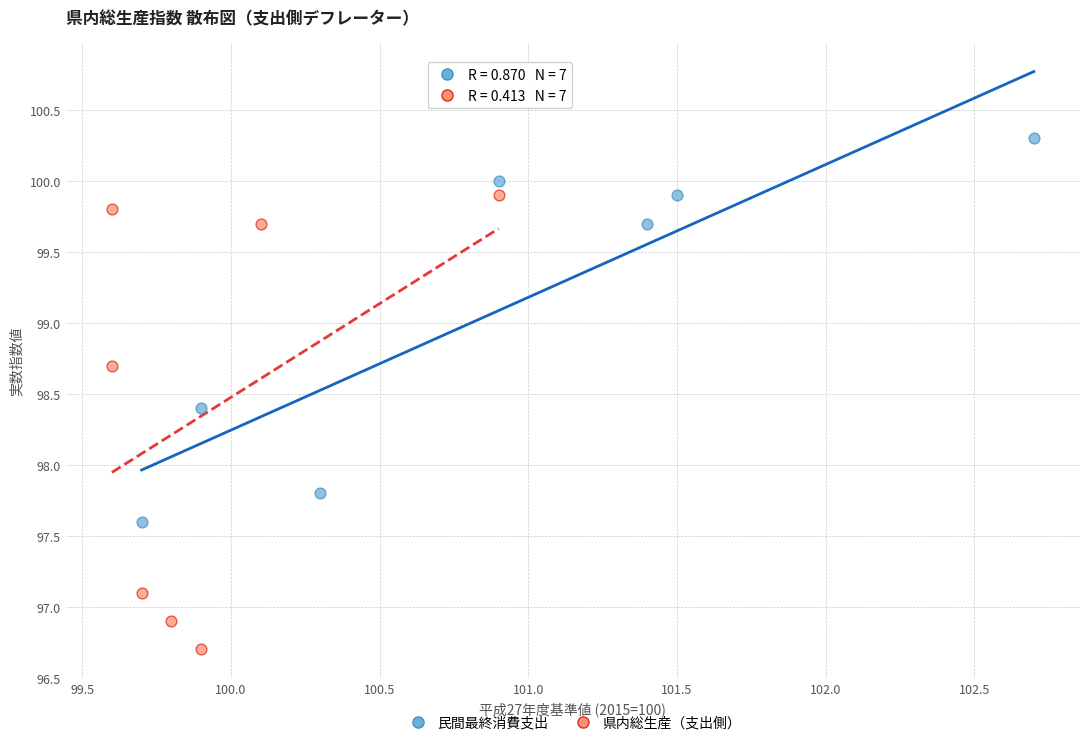

Which series reaches the minimum Y coordinate?

県内総生産（支出側）